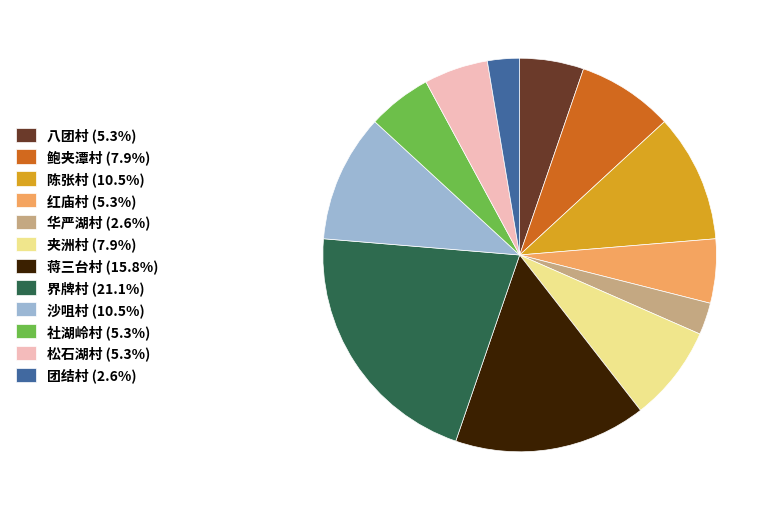

Is it true that 界牌村 is 29% of the pie?

False